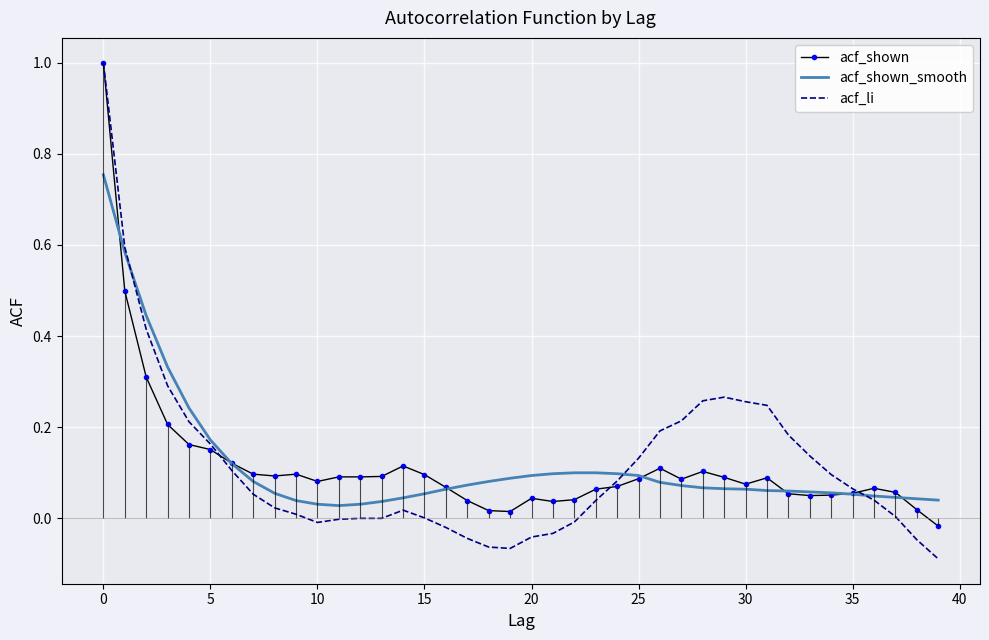

In acf_shown_smooth, how many points are lower than both neighbors (excluding endpoints)?

1